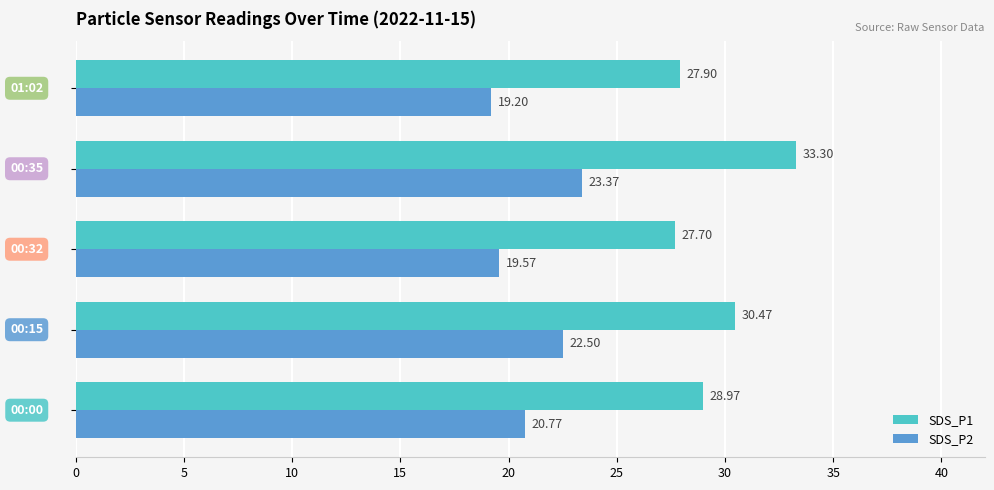

What is the average value of the SDS_P2 series?

21.1